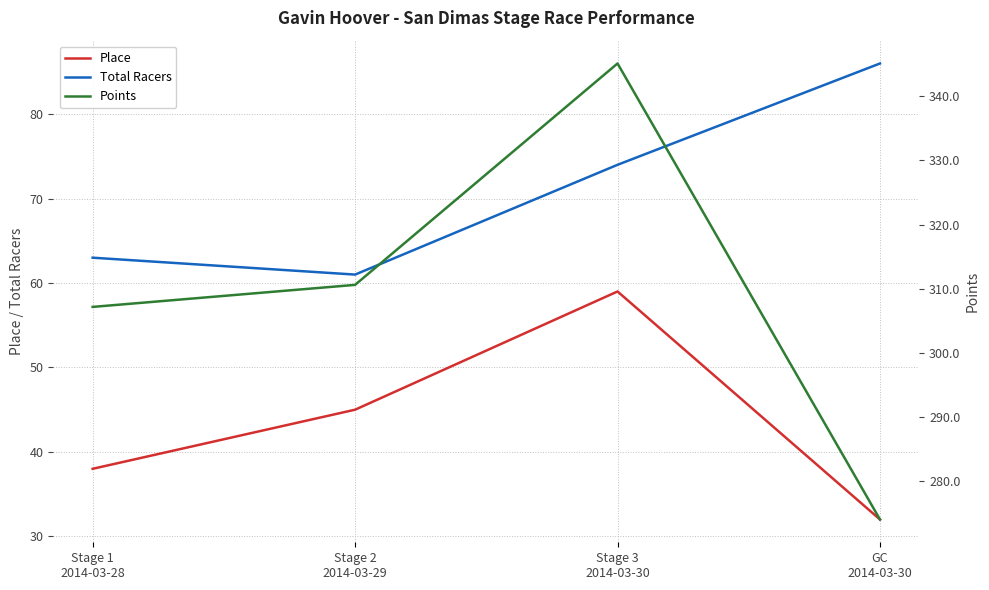

True or false: Place and Points cross at least once.

False